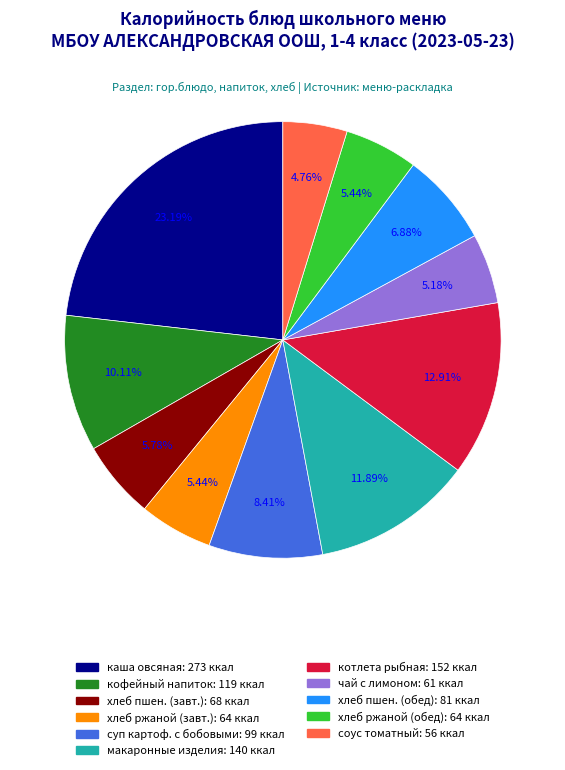

Is there a majority slice in this chart?

No